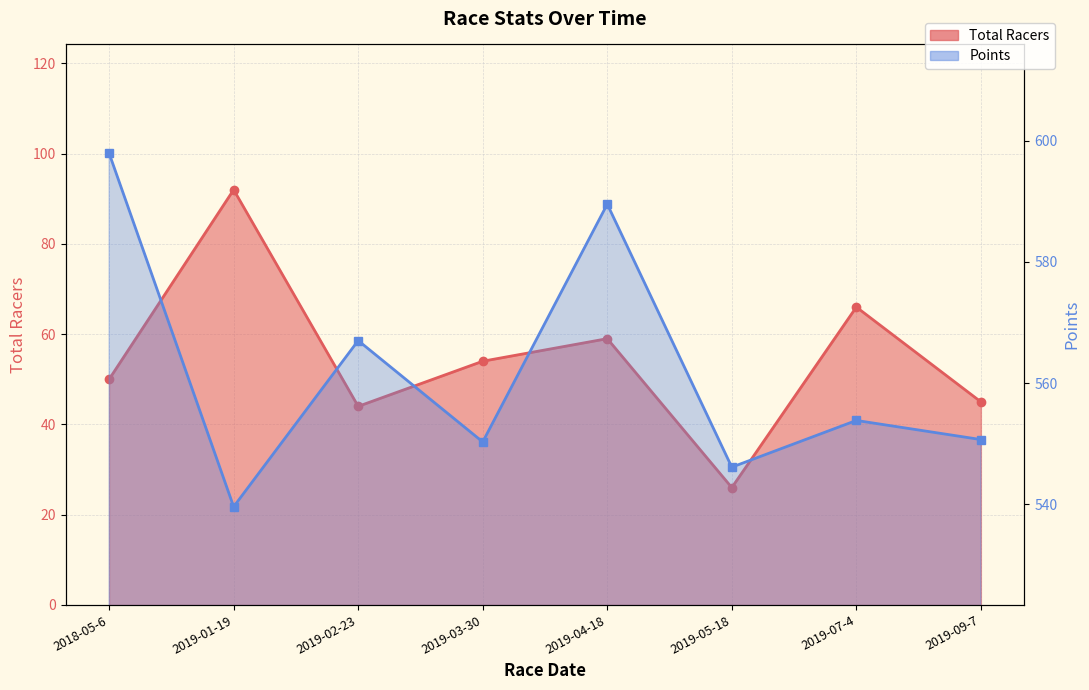

What is the approximate value of Total Racers at 2019-04-18?

59.0